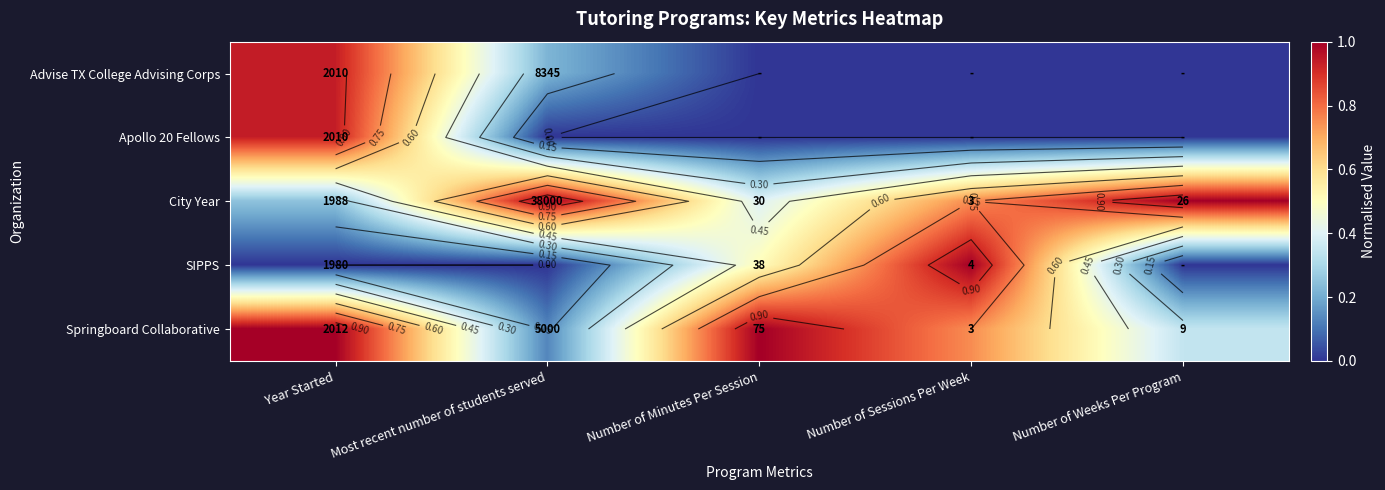

At how many categories does at least one series exceed 0?

5